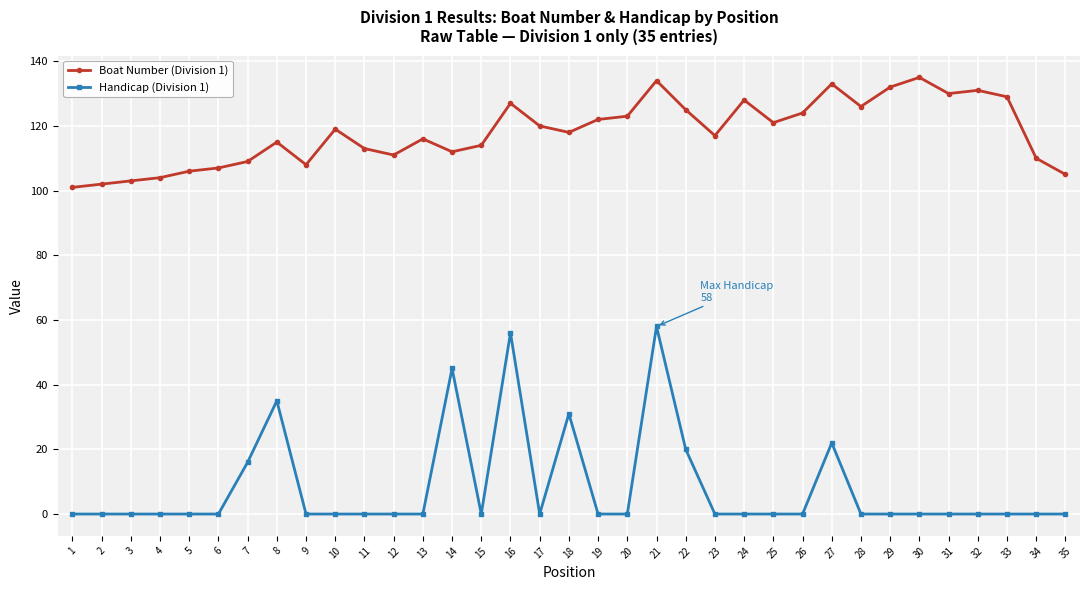

Is it true that Handicap (Division 1) equals -30 at 24?

False